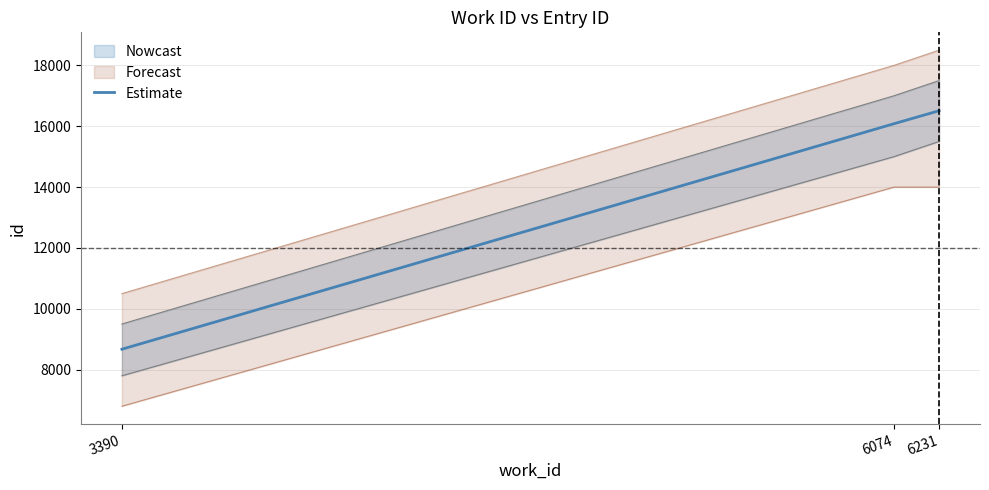

What is the value of the 2nd point from the left?

16082